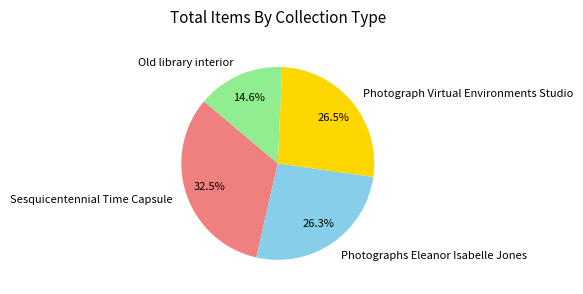

Is it true that Sesquicentennial Time Capsule is 47% of the pie?

False